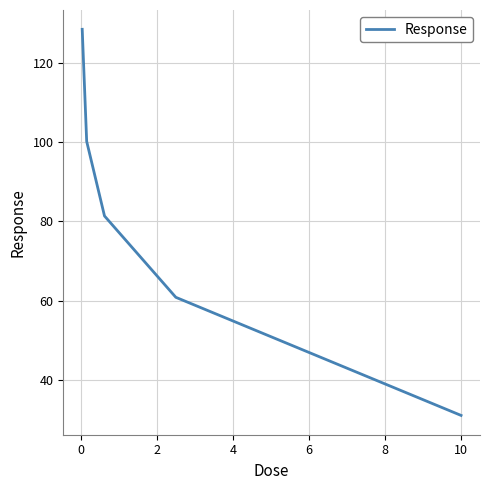

What is the average value?

80.4